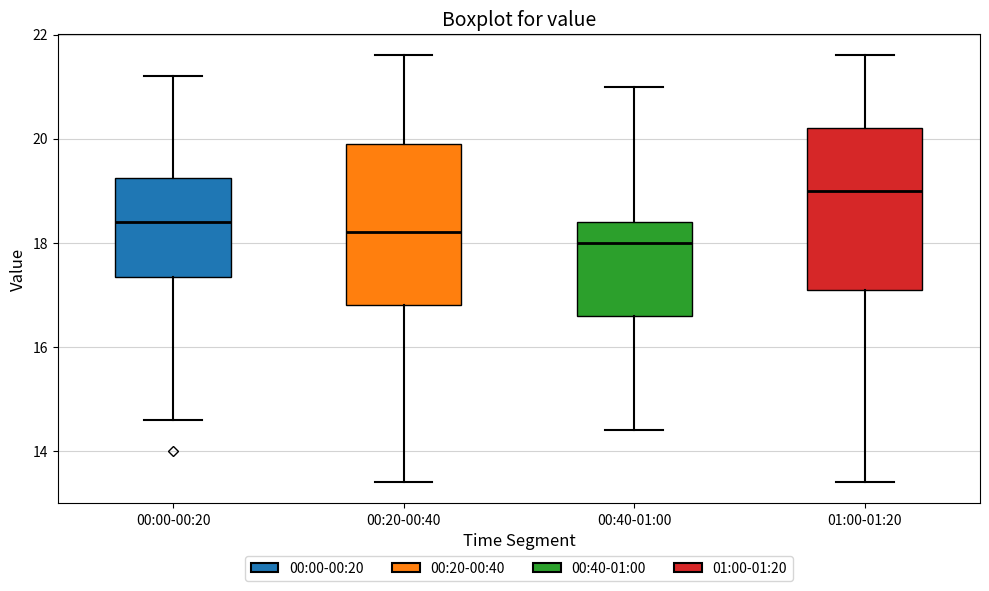

Reading left to right, transcribe this box plot: for each box, give where its median line is, the range the box spans, and where its two whiskers end, as read against the y-axis. The values are not printed on the chart, so give them approximately, as read against the axis.

00:00-00:20: median 18.4, box 17.4 to 19.2, whiskers 14.6 to 21.2
00:20-00:40: median 18.2, box 16.8 to 20.0, whiskers 13.4 to 21.6
00:40-01:00: median 18.0, box 16.6 to 18.4, whiskers 14.4 to 21.0
01:00-01:20: median 19.0, box 17.2 to 20.2, whiskers 13.4 to 21.6